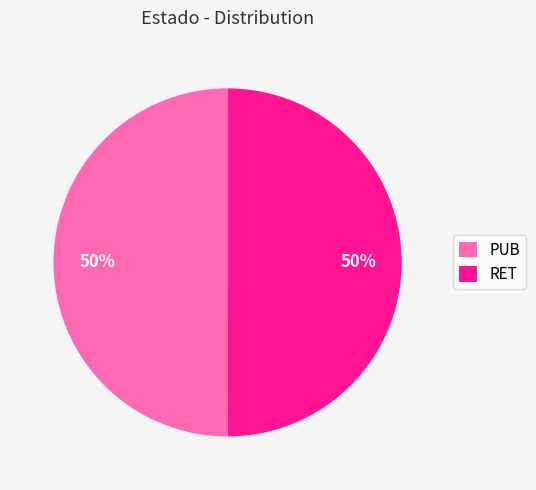

To the nearest percent, what is the combined percentage of PUB and RET?

100%